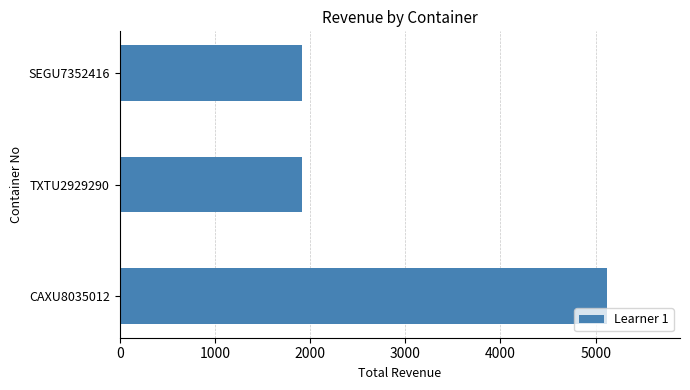

What is the sum of the values at CAXU8035012 and TXTU2929290?

7032